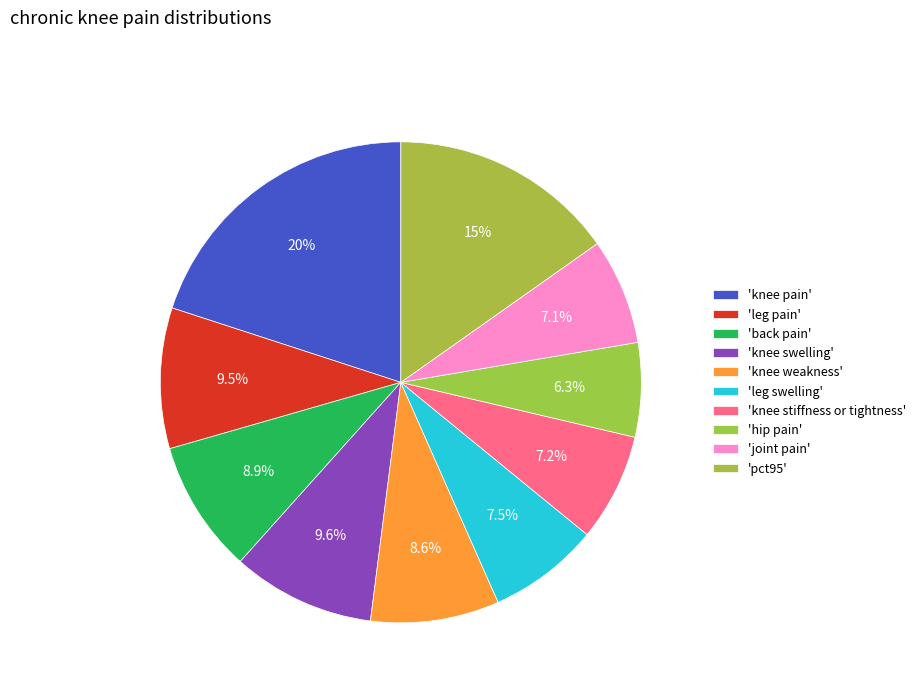

How many slices are in this pie chart?

10